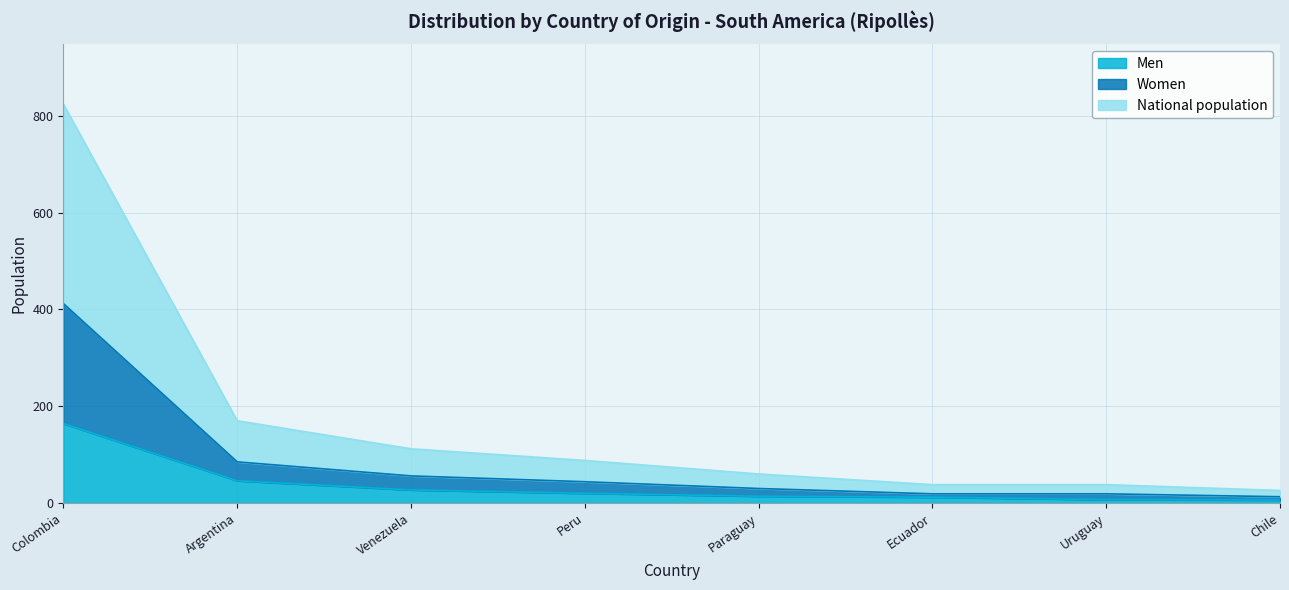

Reading left to right, transcribe all the data shown in this chart.

Men: 164	46	27	20	14	12	7	6
Women: 412	85	56	44	30	19	19	13
National population: 824	170	112	88	60	38	38	26